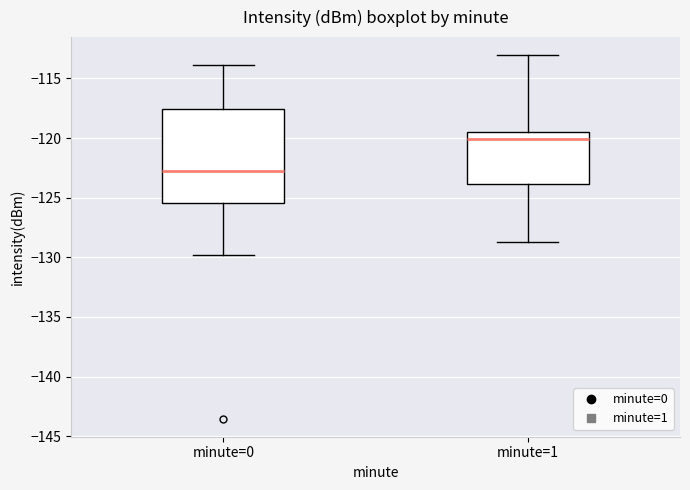

Which box is the tallest, from its lower edge to its upper edge?

minute=0